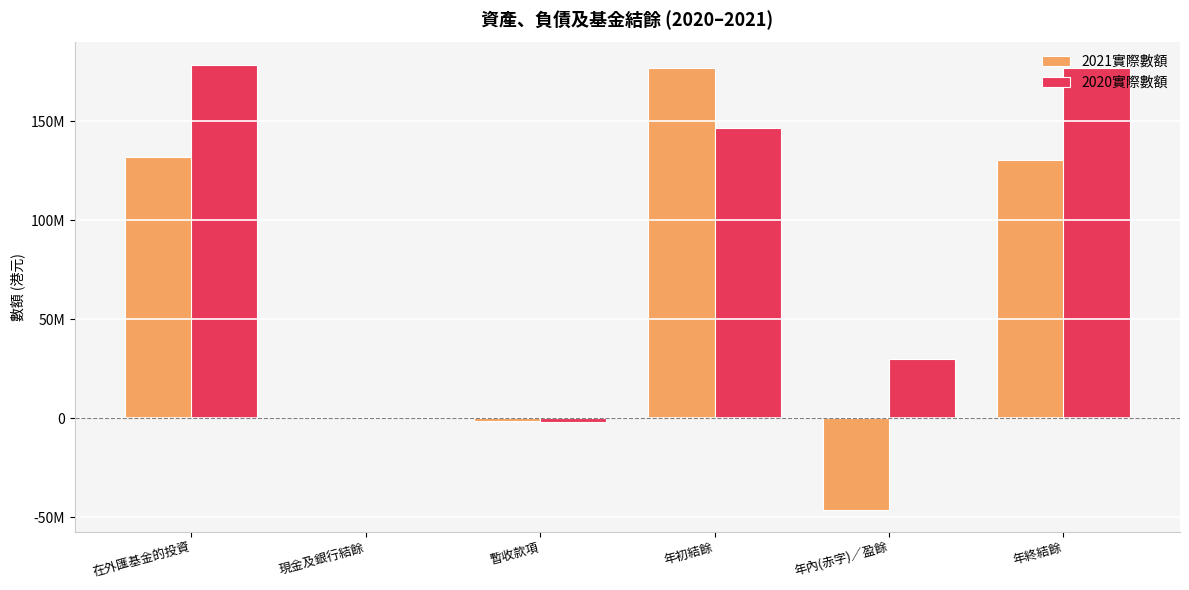

What is the difference between the 2021實際數額 values at 年初結餘 and 暫收款項?

178381831